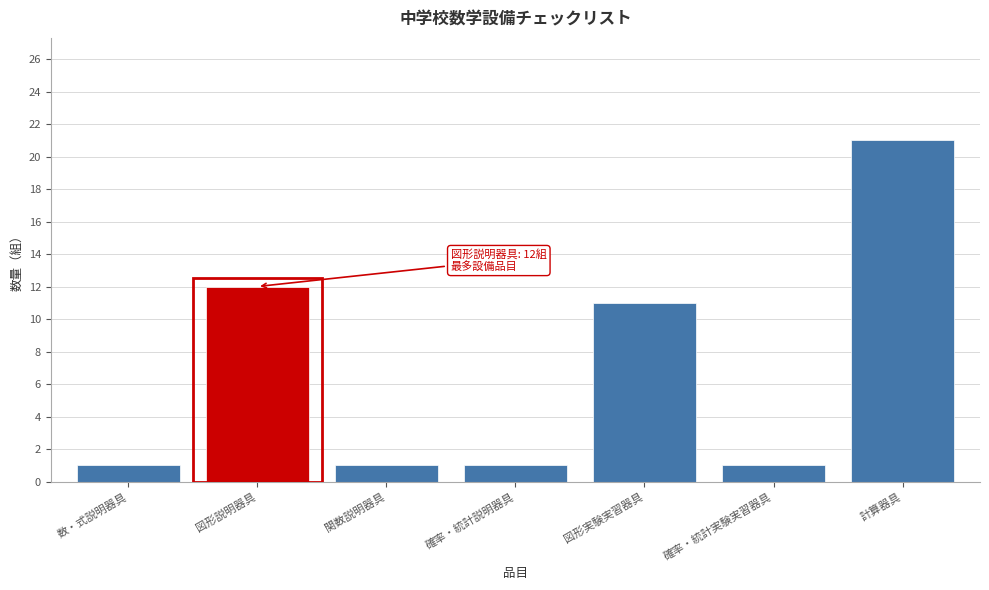

Reading left to right, transcribe all the data shown in this chart.

1	12	1	1	11	1	21